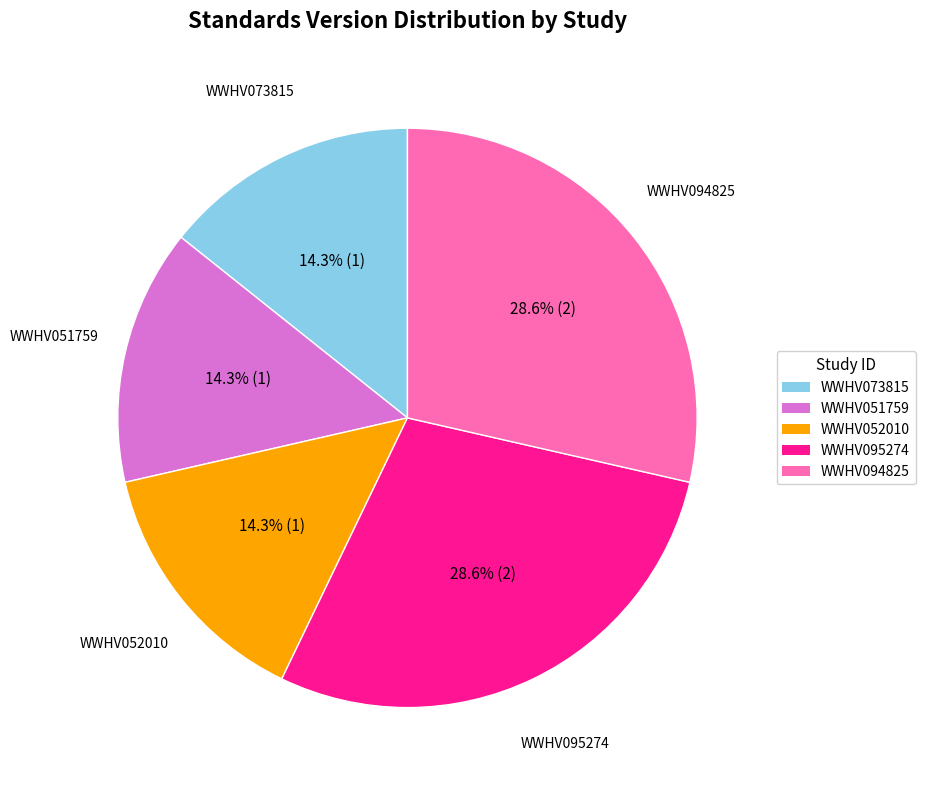

Does WWHV095274 account for over 50% of the chart?

No